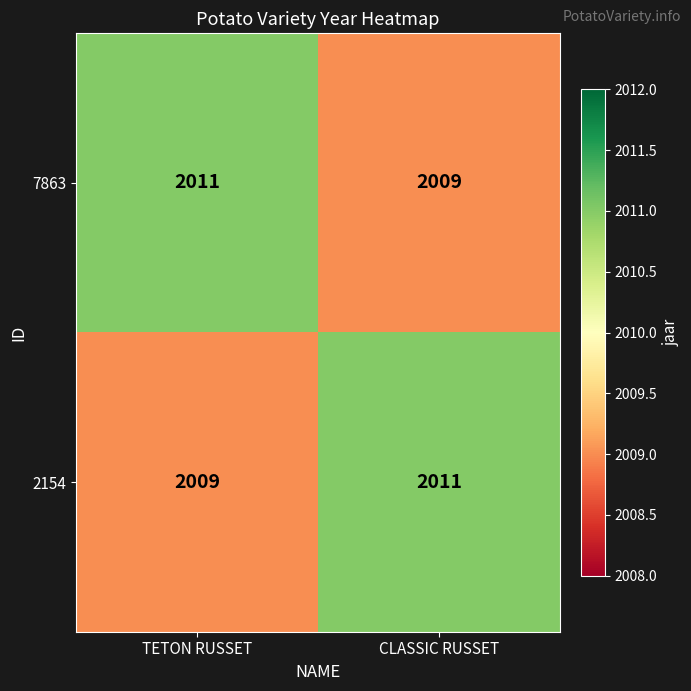

What is the total value across all series at CLASSIC RUSSET?

4020